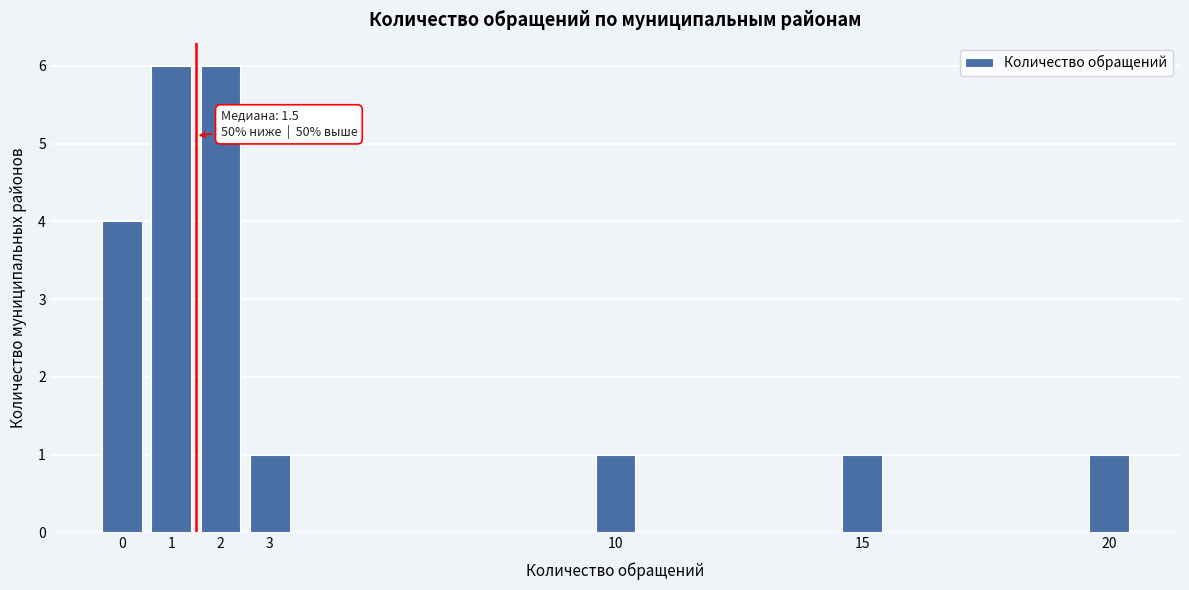

Reading right to left, what are all the values shown in this chart?

1	1	1	1	6	6	4